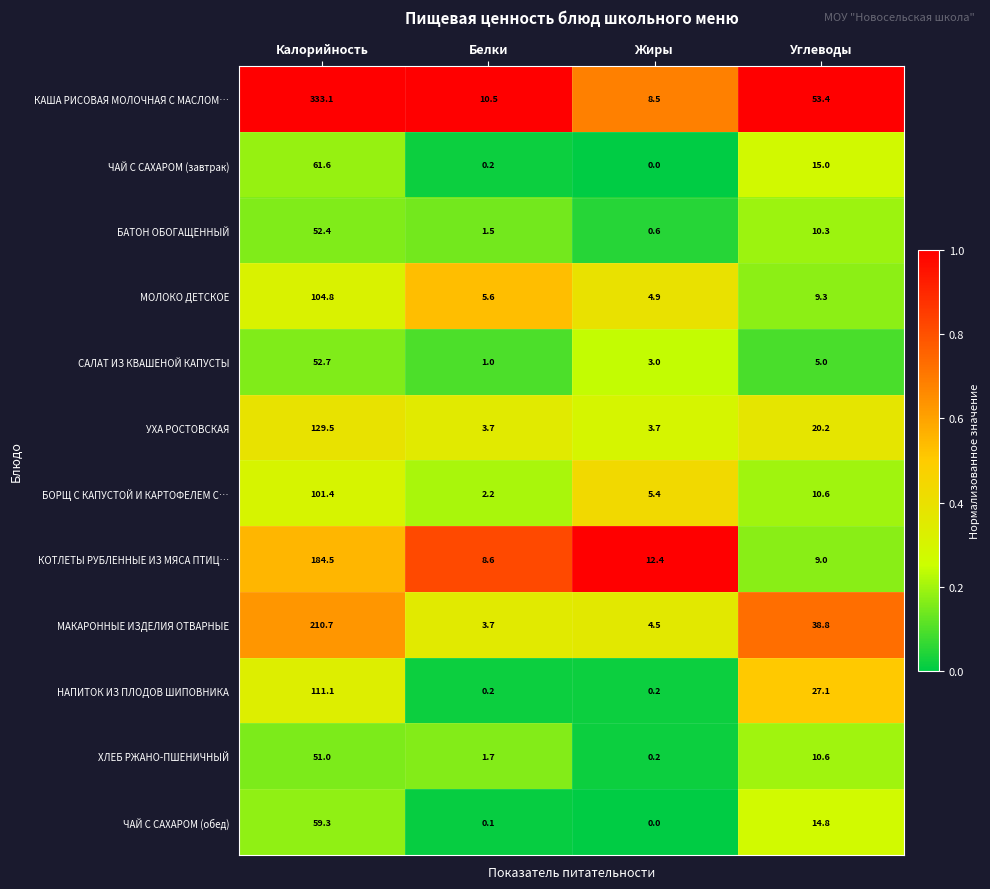

What is the spread (max minus min) of values at Белки?

10.4